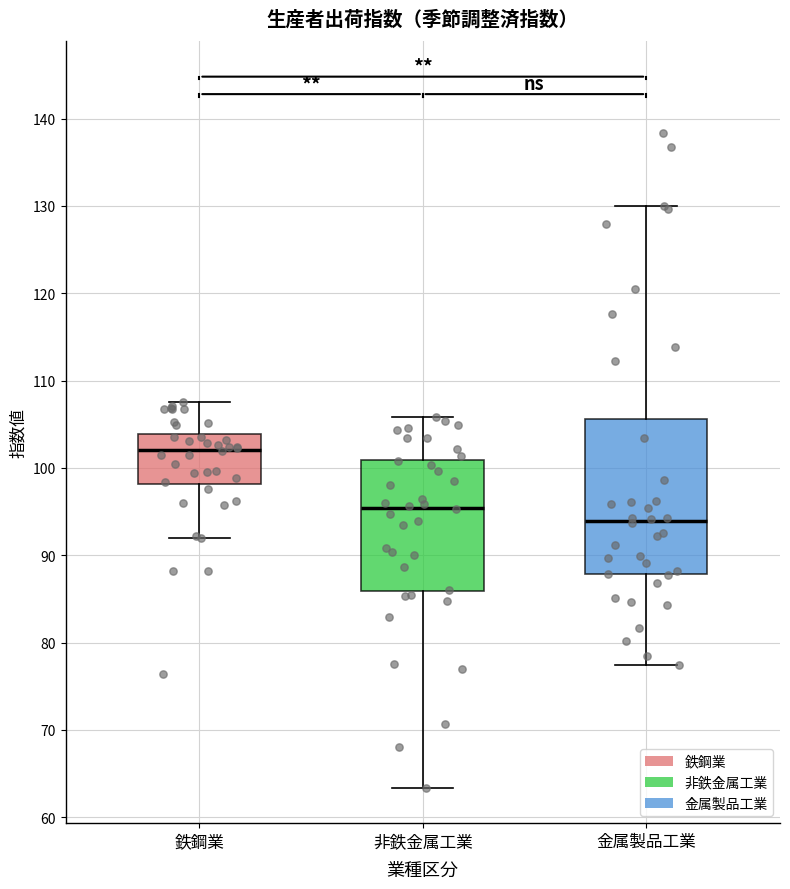

Where does the median line of the box for 鉄鋼業 sit on the y-axis? The values are not printed on the chart, so give them approximately, as read against the axis.

102